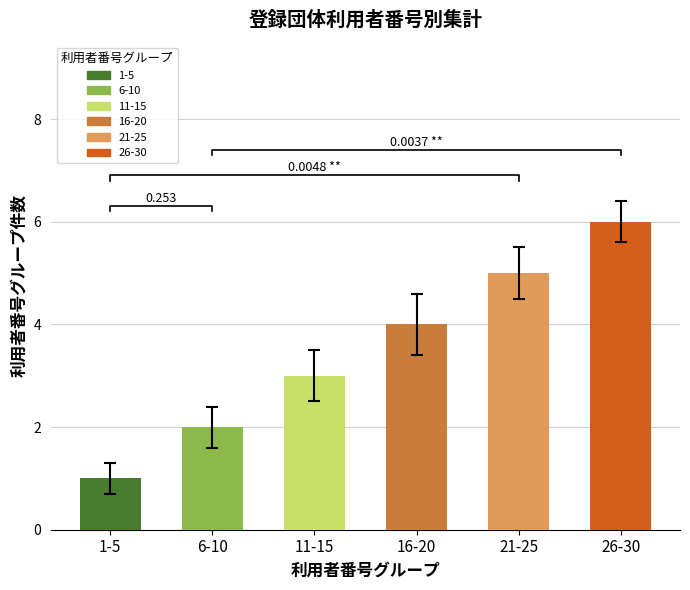

What is the greatest value displayed?

6